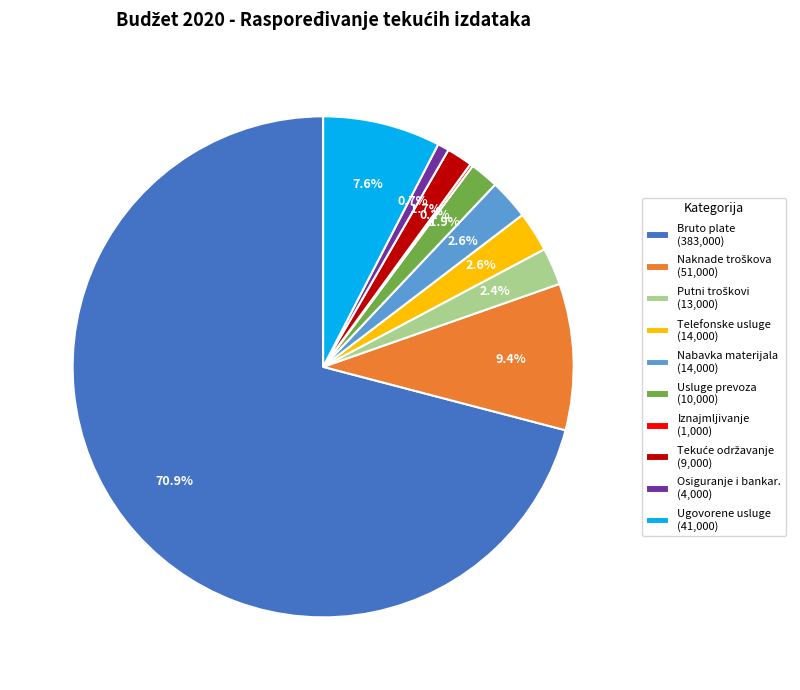

Does Bruto plate (383,000) account for over 50% of the chart?

Yes